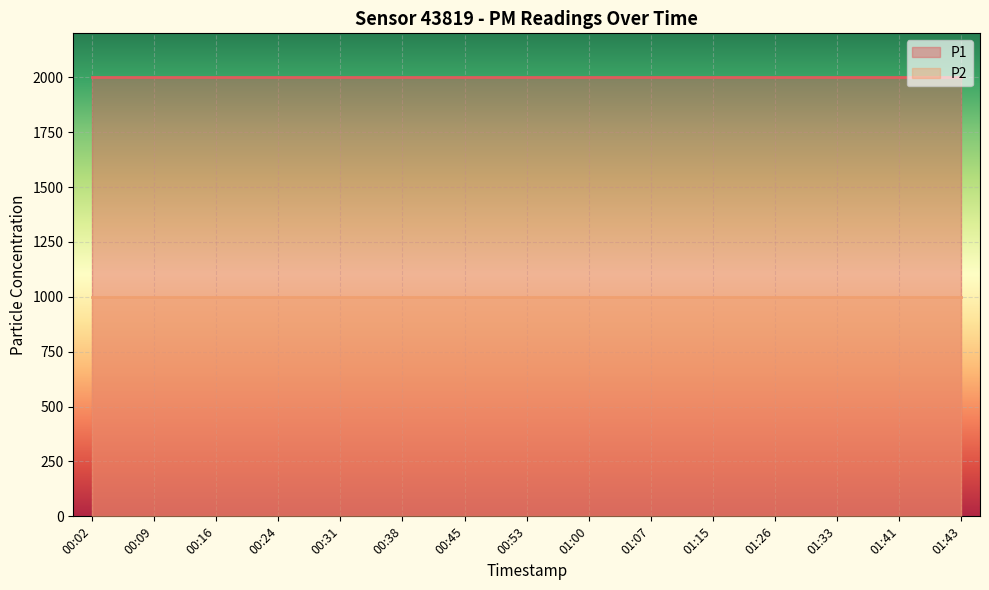

True or false: P1 has more than 0 points higher than both neighbors.

False